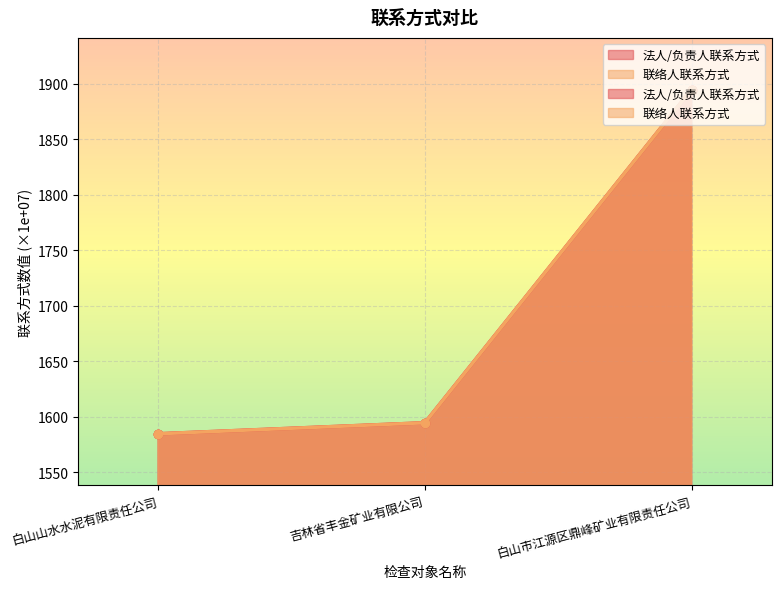

Which label corresponds to the smallest value in the chart?

白山山水水泥有限责任公司